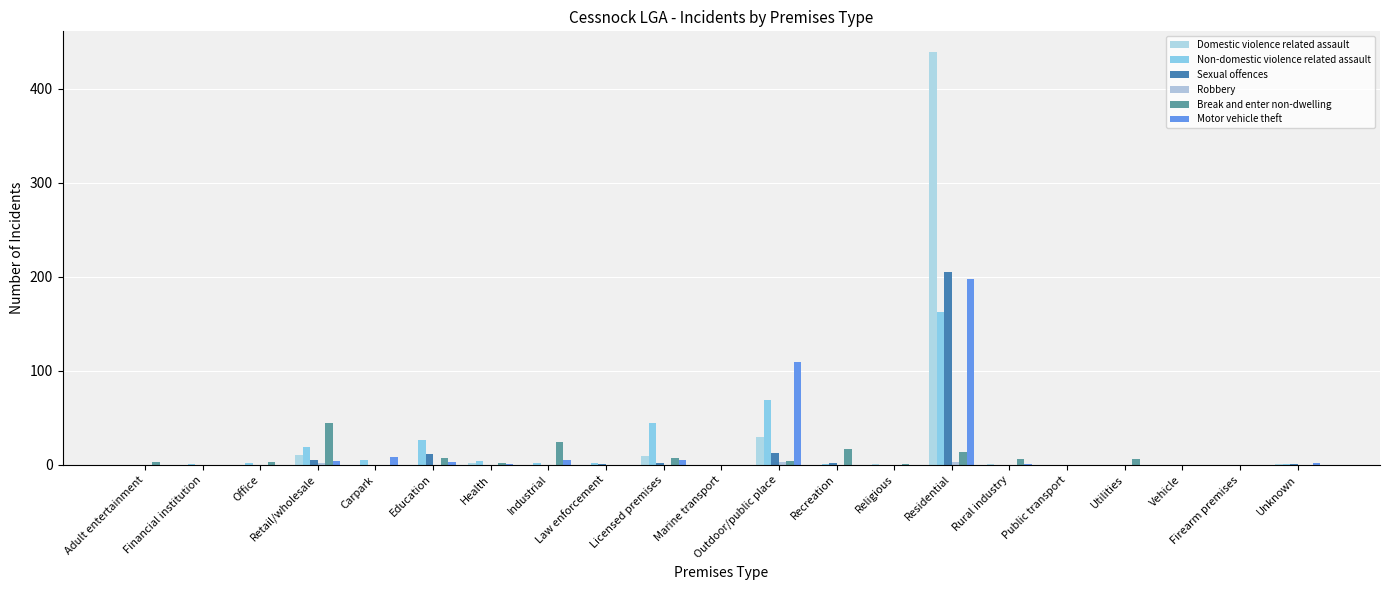

How many groups of bars are there?

21